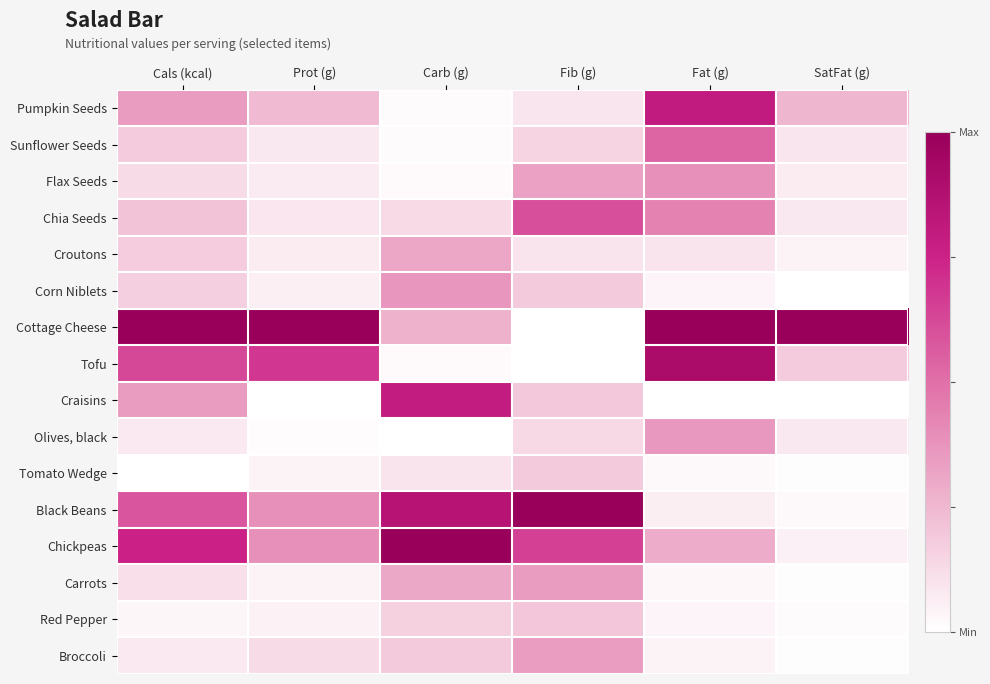

How many series are shown in this chart?

16